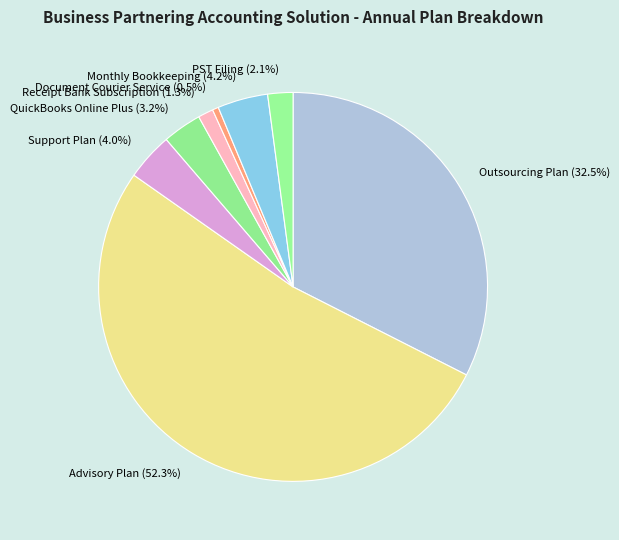

Between Outsourcing Plan and QuickBooks Online Plus, which is larger?

Outsourcing Plan